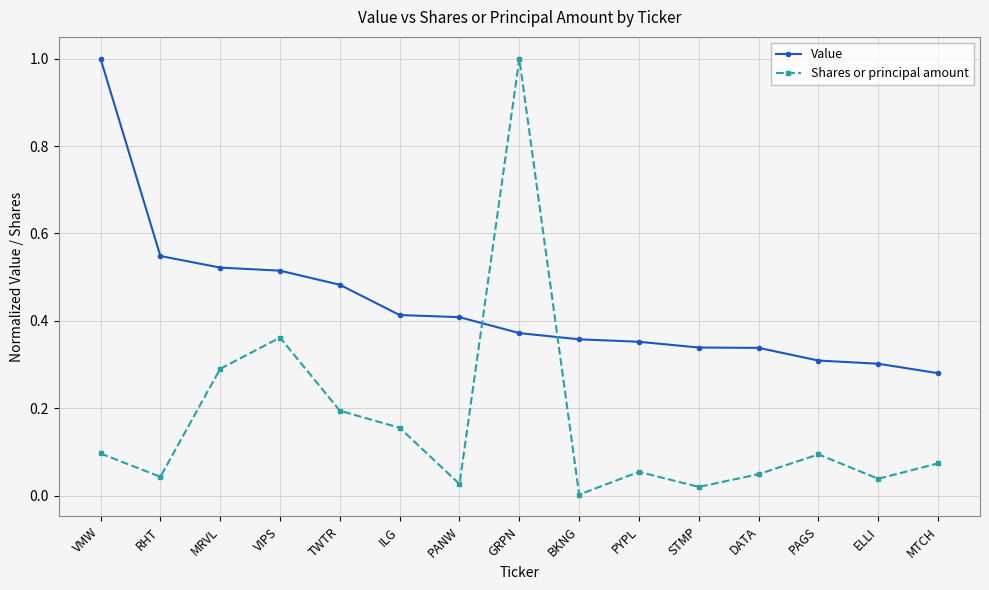

What are all the series names shown in the legend?

Value, Shares or principal amount